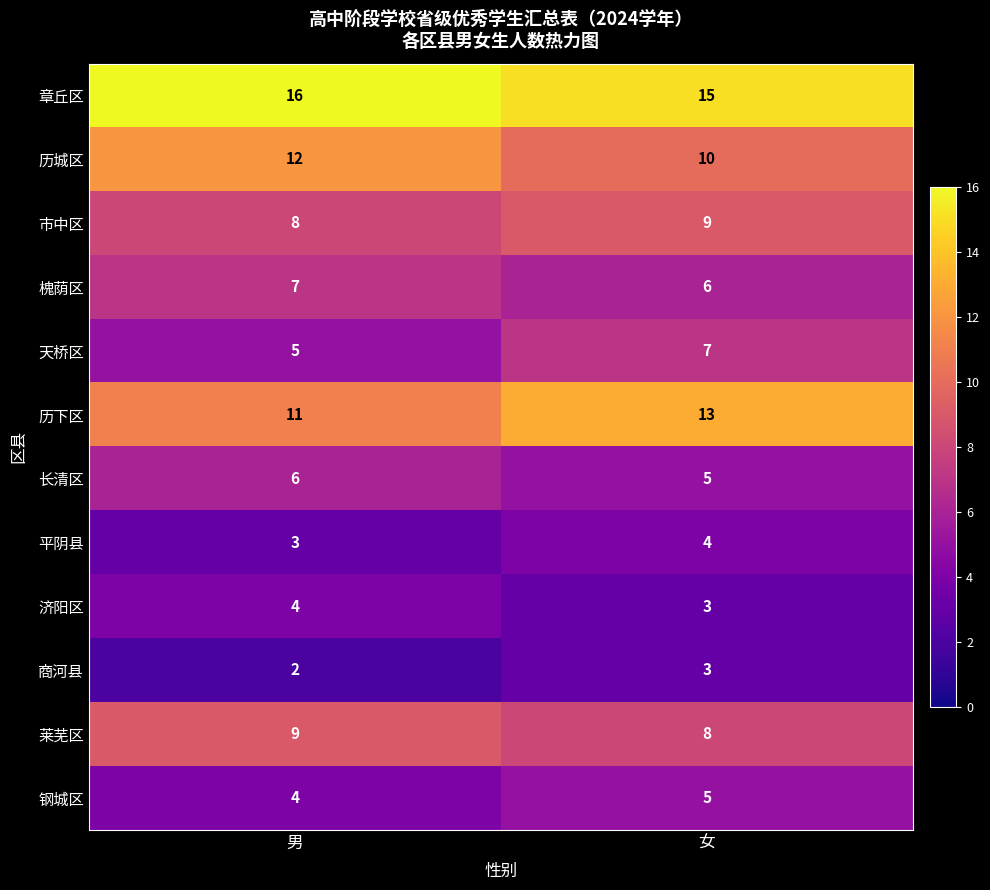

What is the average value of the 章丘区 series?

16